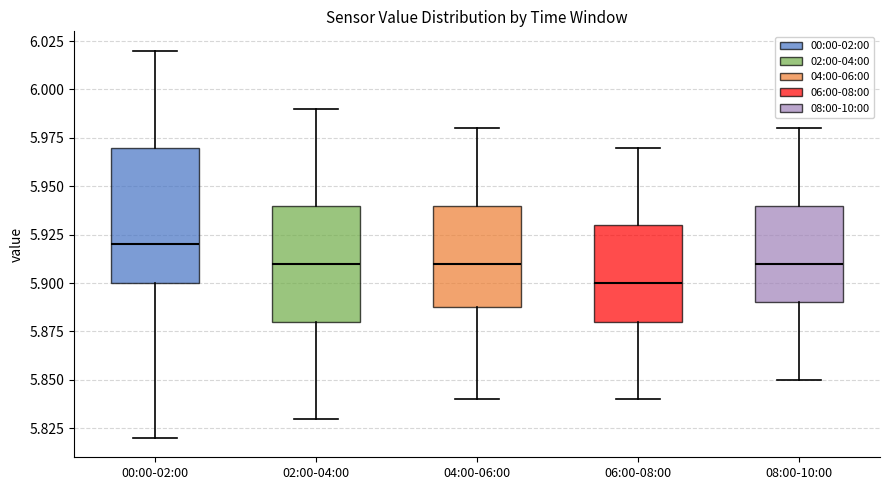

Reading left to right, read every box against the y-axis: the position of its median line, the range the box covers, and the ends of its whiskers. The values are not printed on the chart, so give them approximately, as read against the axis.

00:00-02:00: median 5.92, box 5.90 to 5.97, whiskers 5.82 to 6.02
02:00-04:00: median 5.91, box 5.88 to 5.94, whiskers 5.83 to 5.99
04:00-06:00: median 5.91, box 5.89 to 5.94, whiskers 5.84 to 5.98
06:00-08:00: median 5.90, box 5.88 to 5.93, whiskers 5.84 to 5.97
08:00-10:00: median 5.91, box 5.89 to 5.94, whiskers 5.85 to 5.98